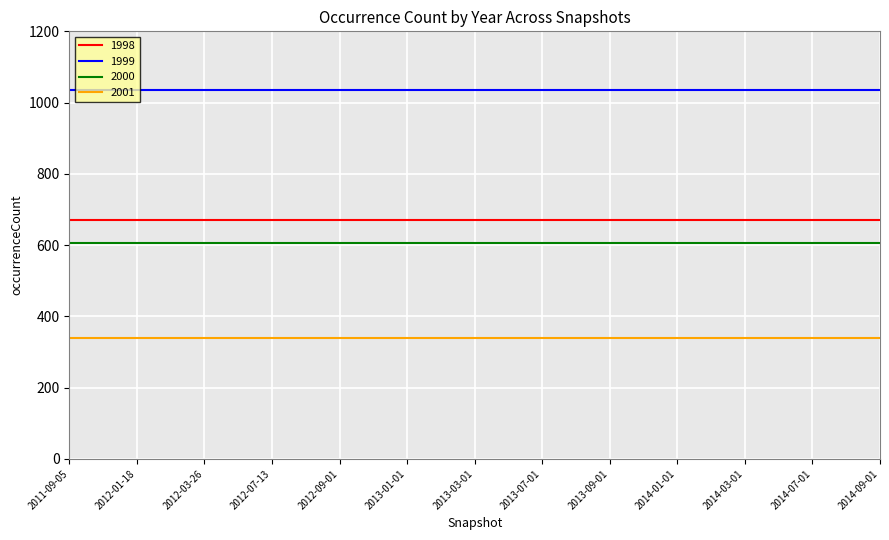

Is it true that 1998 equals 671 at 2014-03-01?

True